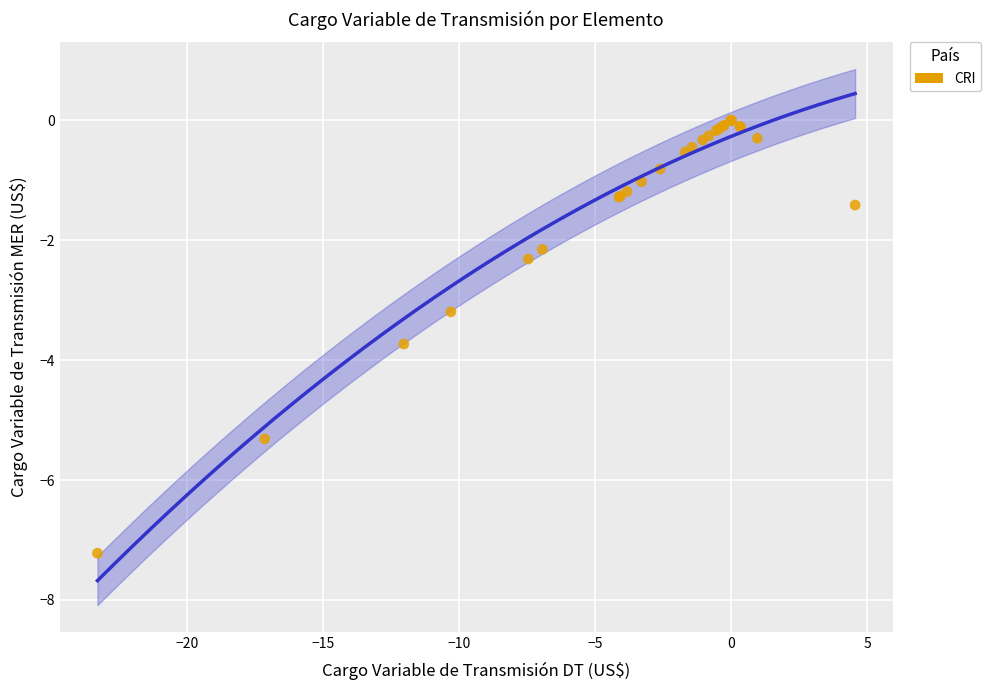

What Y value in the scatter plot is closest to -3?

-3.2